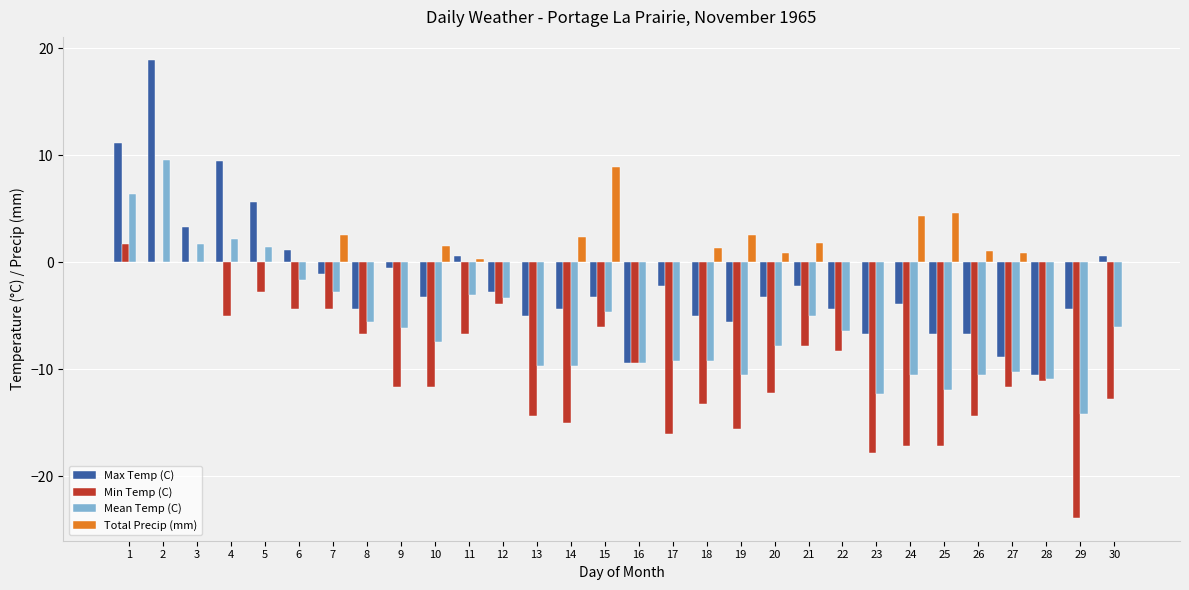

Which series has the widest spread of values?

Max Temp (C)